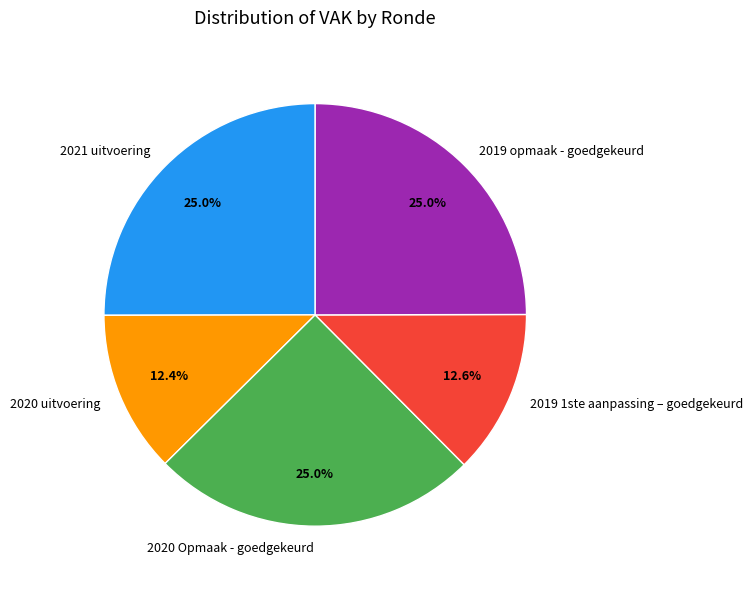

Is there a majority slice in this chart?

No